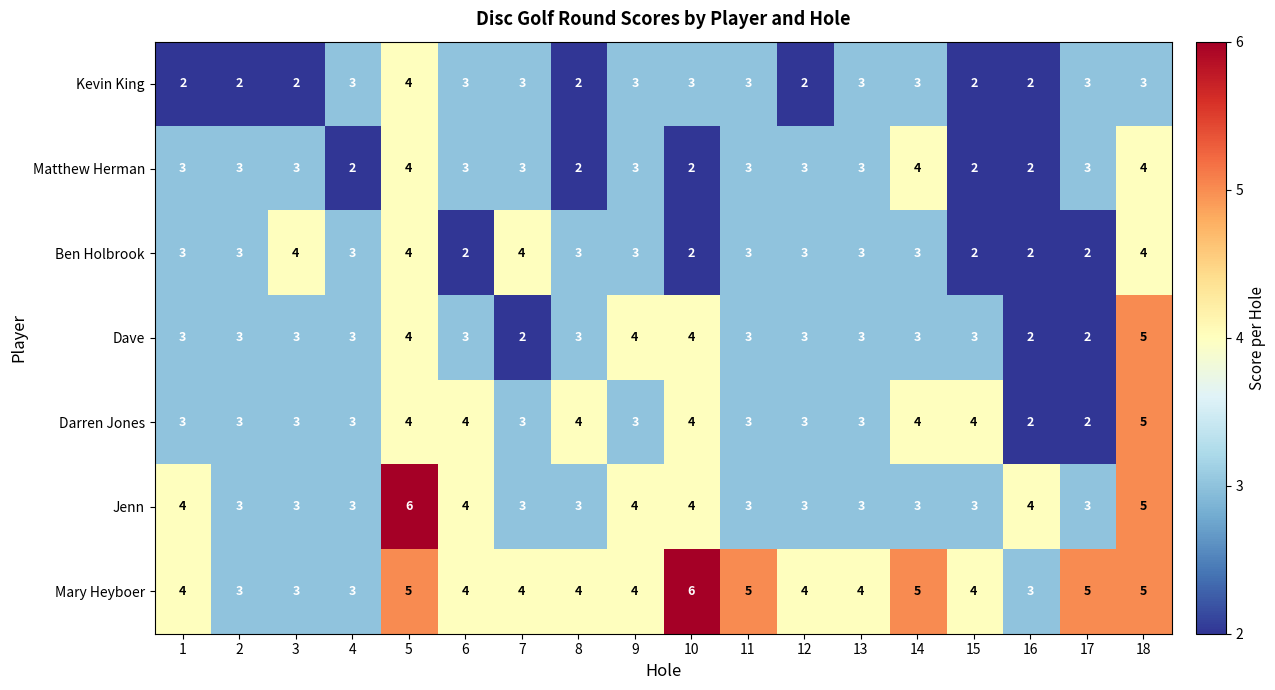

What is the spread (max minus min) of values at 3?

2